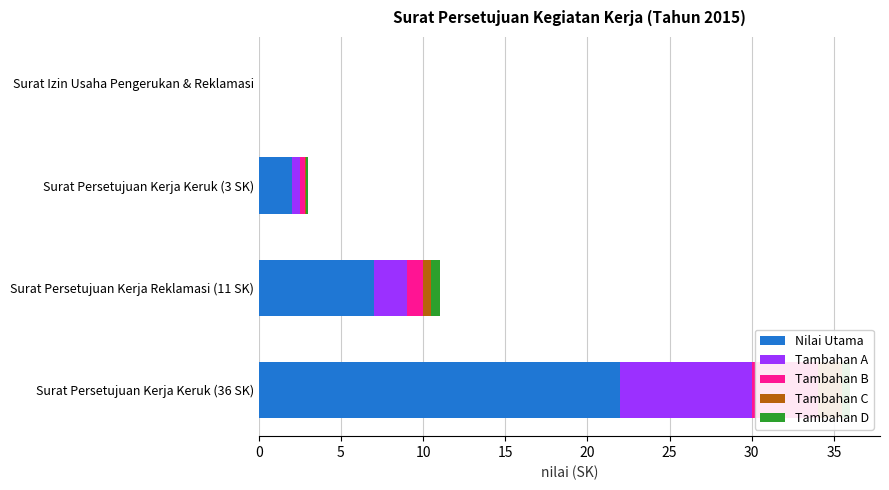

How many bars are there in each group?

5